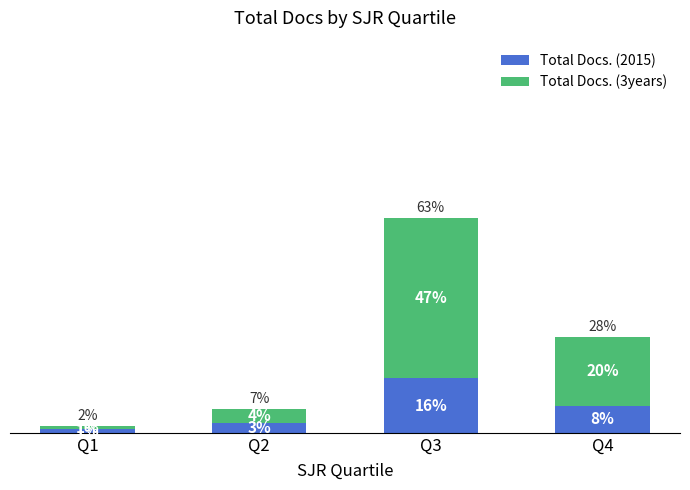

Rank the categories by Total Docs. (2015) value from lowest to highest.

Q1, Q2, Q4, Q3